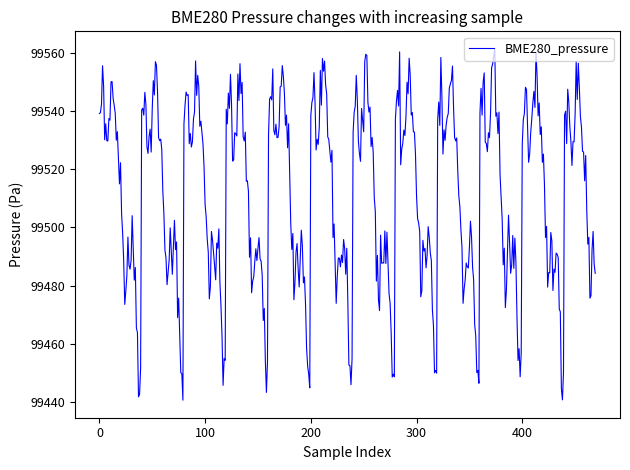

What is the maximum value shown in the chart?

99561.3